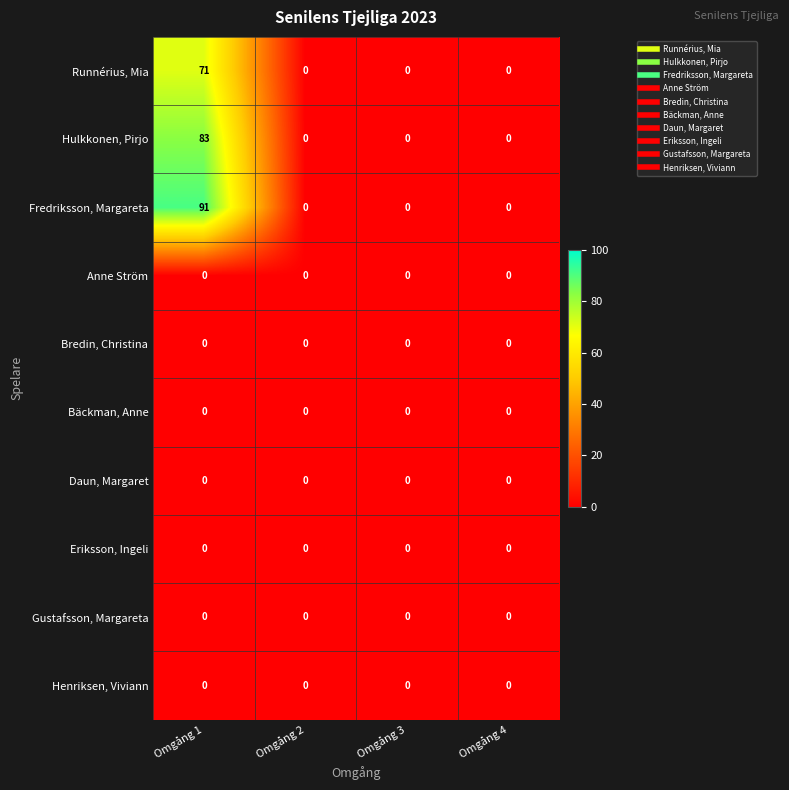

At which category is the sum across all series the highest?

Omgång 1